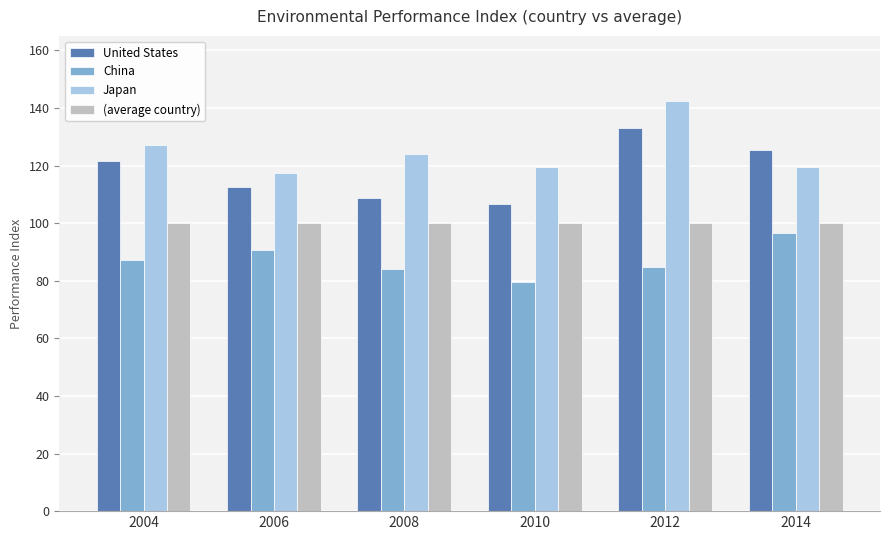

List the series in order of their overall mean, highest first.

Japan, United States, (average country), China